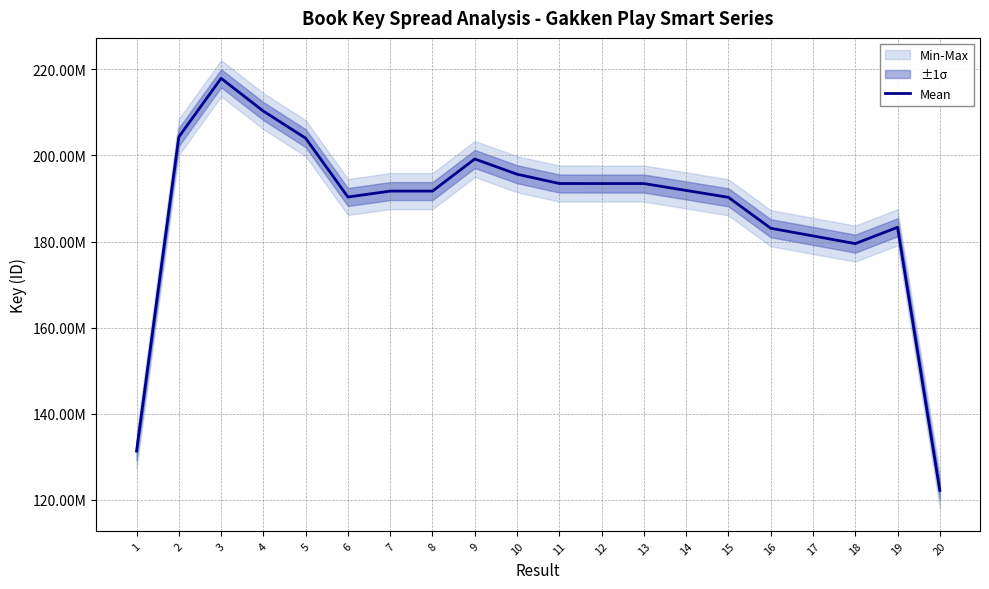

List the labels in order of value, smallest first.

20, 1, 18, 17, 16, 19, 15, 6, 8, 7, 14, 12, 13, 11, 10, 9, 5, 2, 4, 3